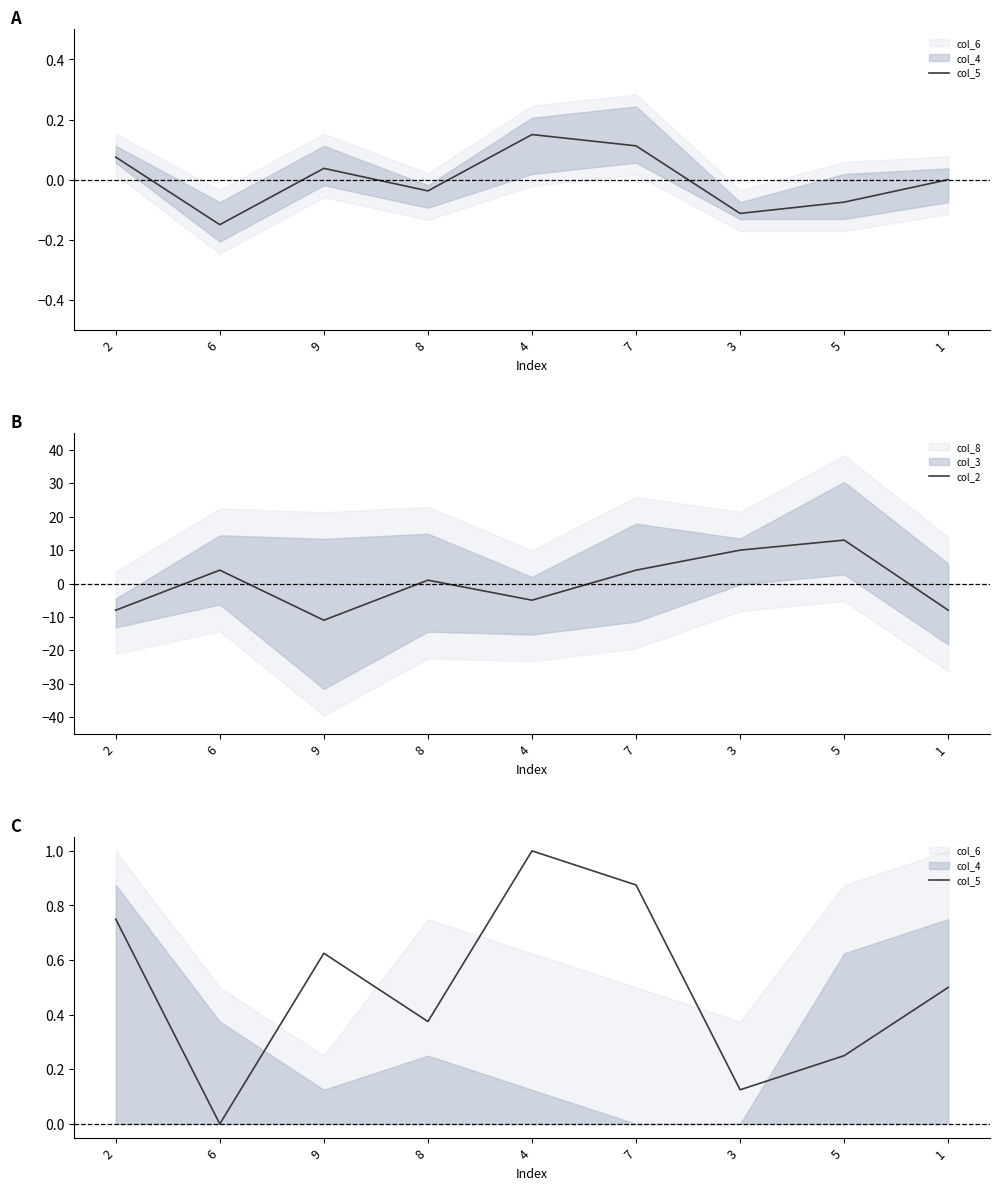

List the series in order of their peak value, highest first.

col_2, col_5